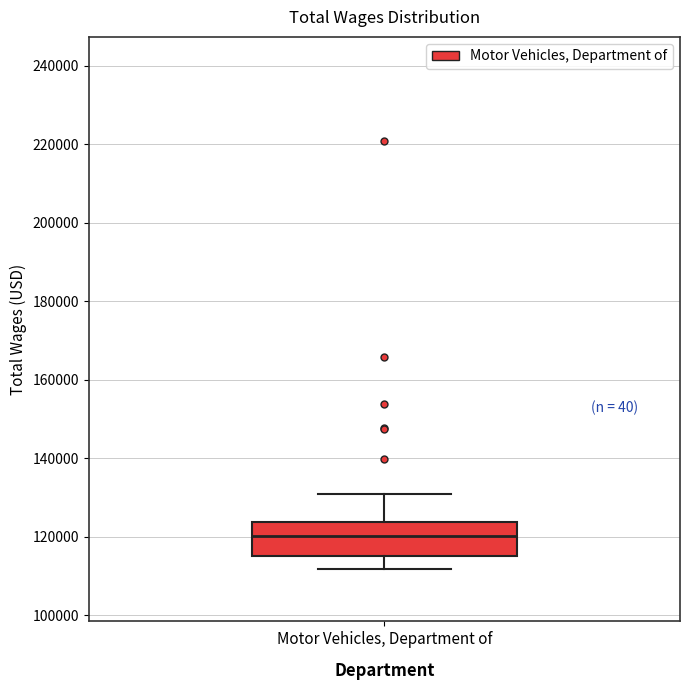

Read this box plot against the y-axis: the position of the median line, the range covered by the box, and the ends of both whiskers. The values are not printed on the chart, so give them approximately, as read against the axis.

median 120000, box 116000 to 124000, whiskers 112000 to 130000